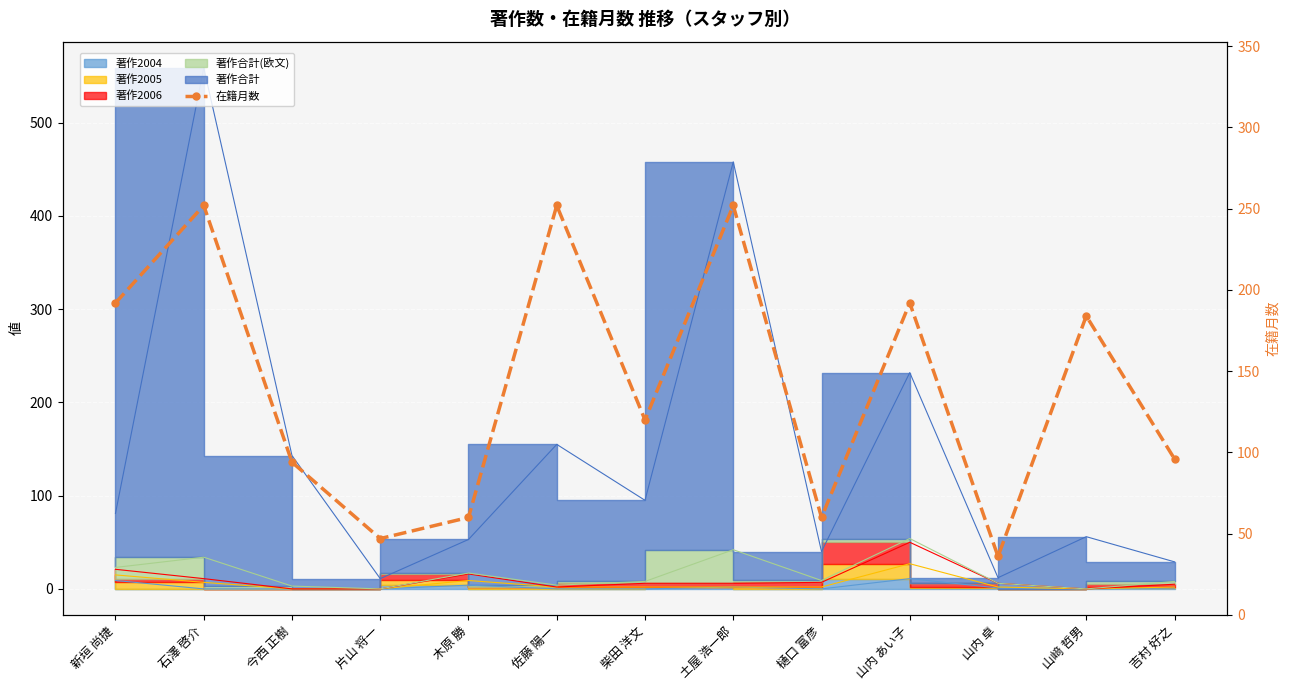

Reading right to left, list all the values displayed in this chart.

96	184	36	192	60	252	120	252	60	47	94	252	192